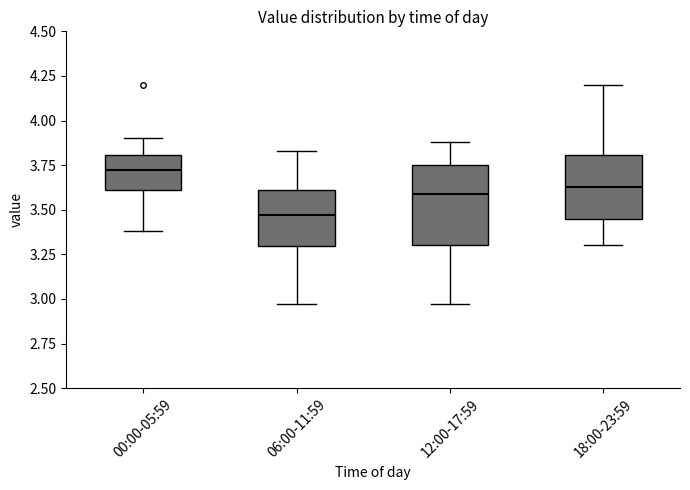

Comparing the boxes themselves (not the whiskers), which one is the tallest?

12:00-17:59